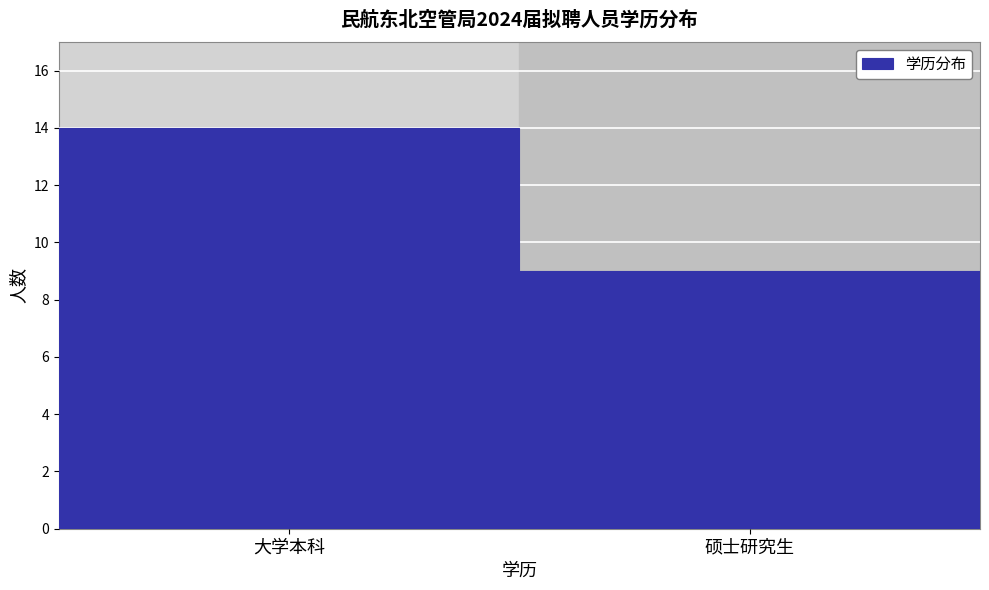

Reading right to left, what are all the values shown in this chart?

硕士研究生=9	大学本科=14